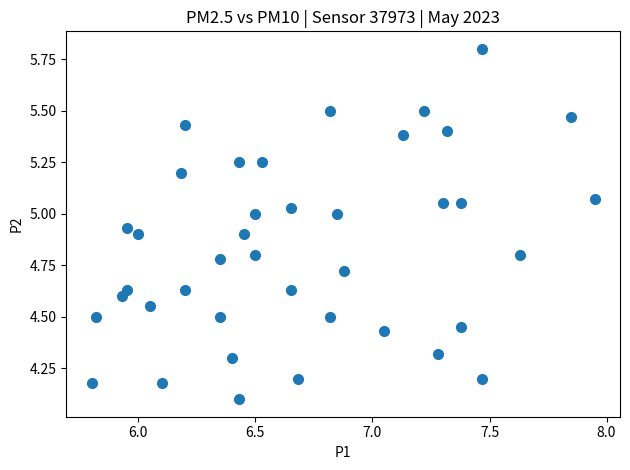

What is the range of X values (max minus min)?

2.2